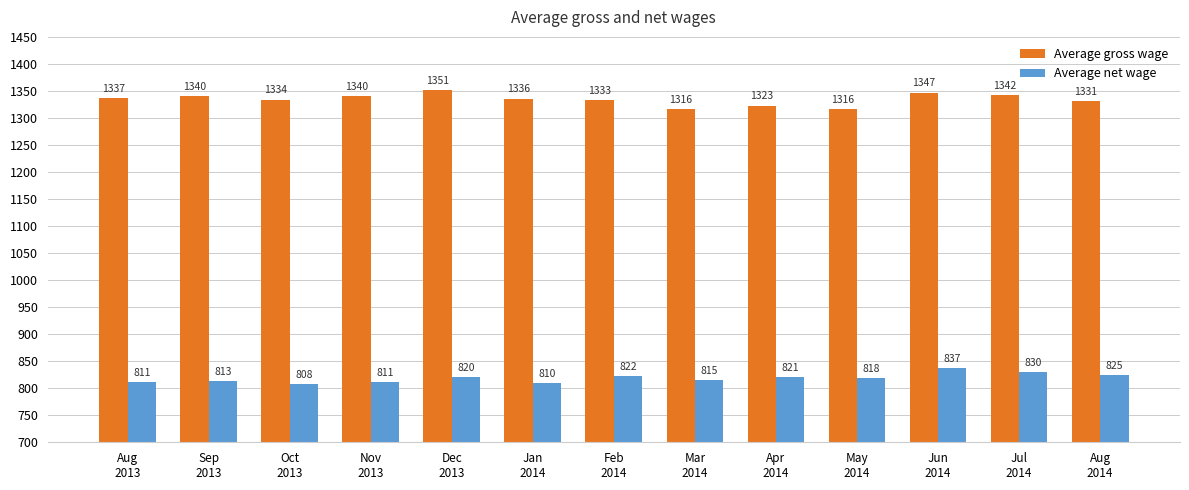

What is the smallest value displayed?

808